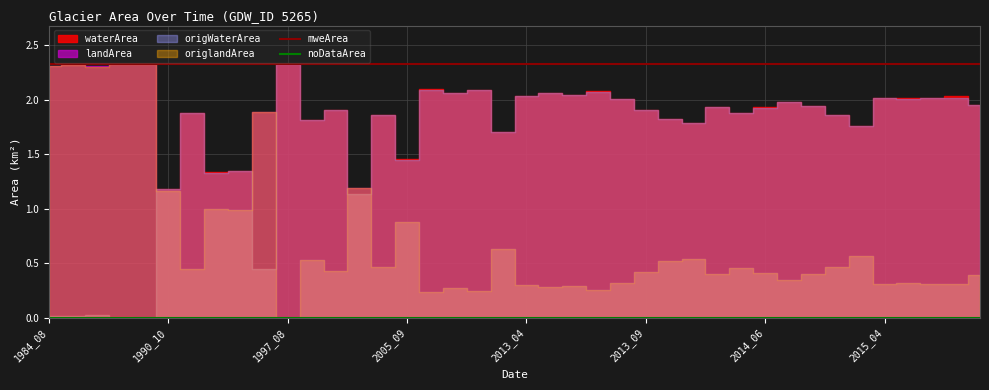

Reading left to right, what are all the values shown in this chart?

mweArea: 2.3	2.3	2.3	2.3	2.3	2.3	2.3	2.3	2.3	2.3	2.3	2.3	2.3	2.3	2.3	2.3	2.3	2.3	2.3	2.3	2.3	2.3	2.3	2.3	2.3	2.3	2.3	2.3	2.3	2.3	2.3	2.3	2.3	2.3	2.3	2.3	2.3	2.3	2.3	2.3
noDataArea: 0.0	0.0	0.0	0.0	0.0	0.0	0.0	0.0	0.0	0.0	0.0	0.0	0.0	0.0	0.0	0.0	0.0	0.0	0.0	0.0	0.0	0.0	0.0	0.0	0.0	0.0	0.0	0.0	0.0	0.0	0.0	0.0	0.0	0.0	0.0	0.0	0.0	0.0	0.0	0.0